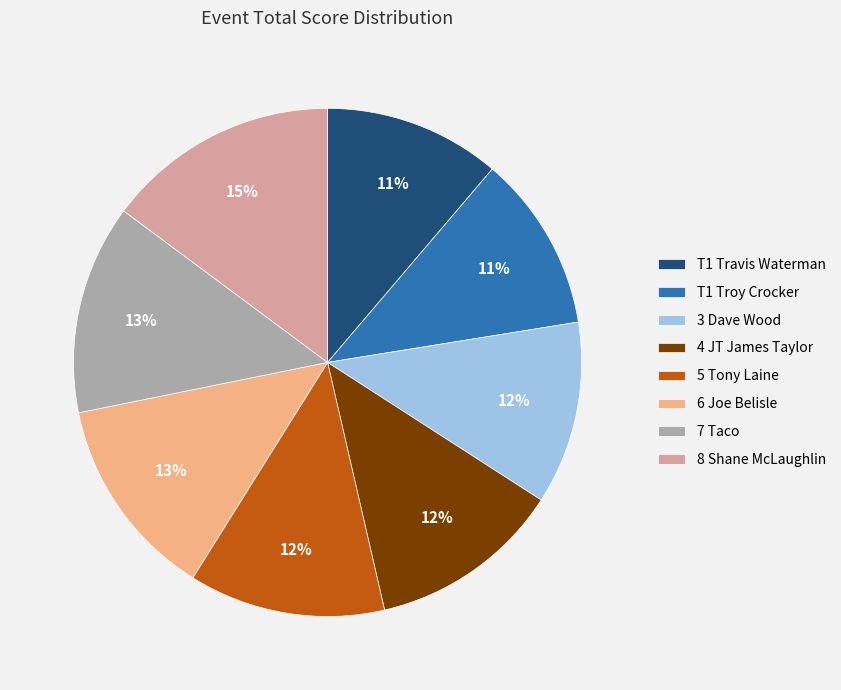

True or false: 8 Shane McLaughlin accounts for 15% of the total.

True